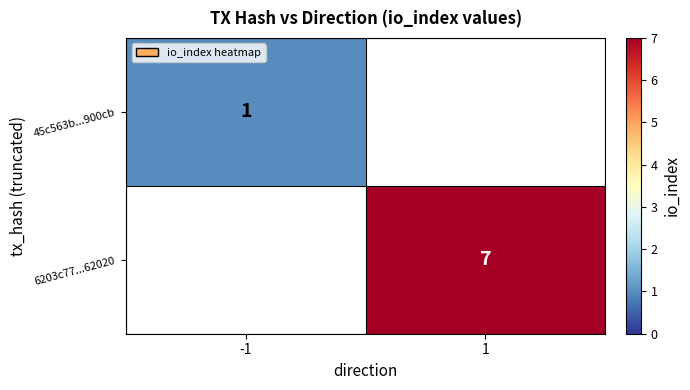

True or false: 6203c77...62020 has a value of 4 at 1.

False